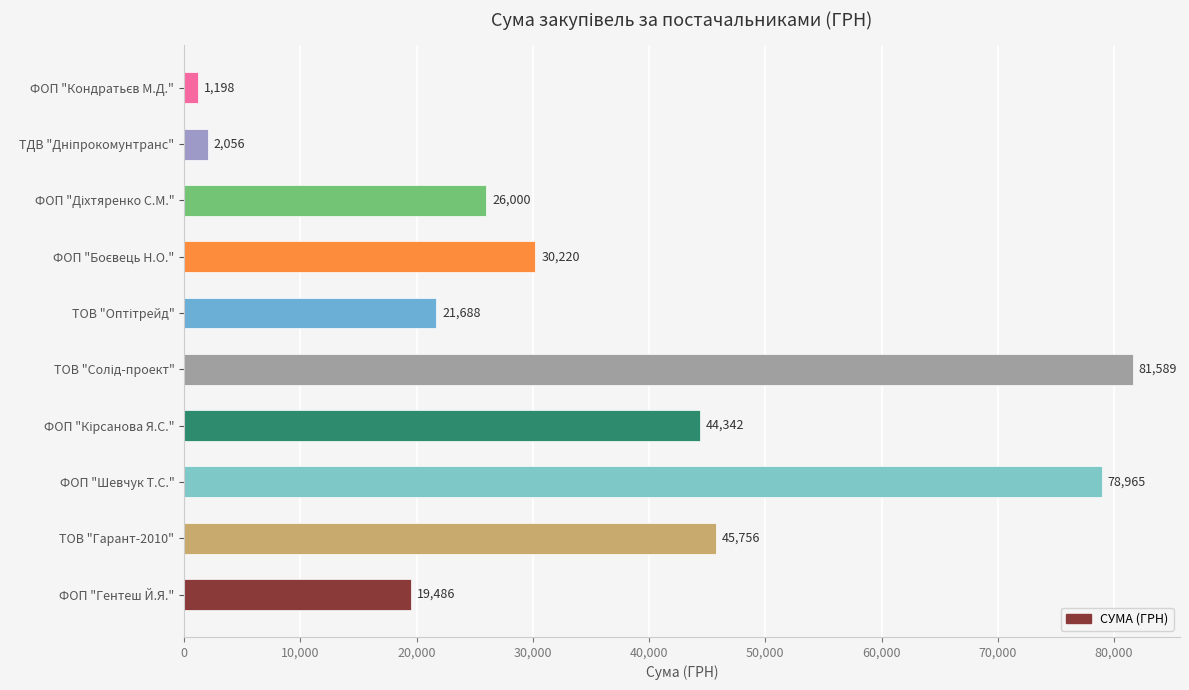

What is the sum of all values?

351300.4